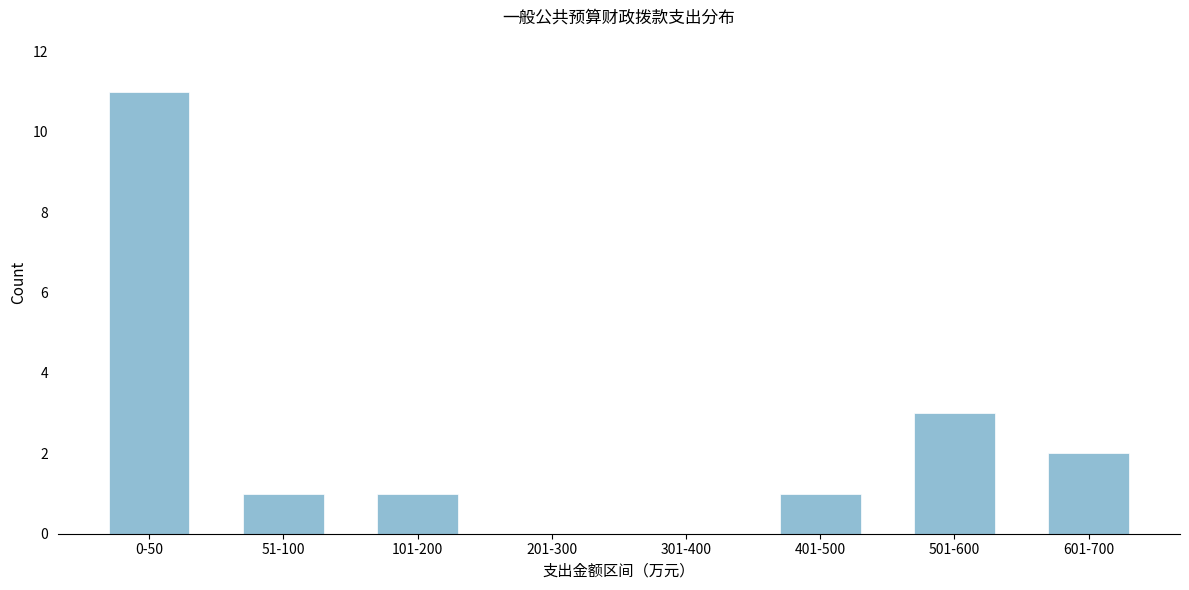

Reading left to right, transcribe all the data shown in this chart.

0-50=11	51-100=1	101-200=1	201-300=0	301-400=0	401-500=1	501-600=3	601-700=2